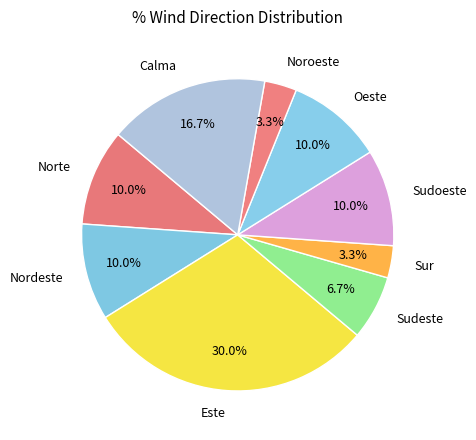

To the nearest percent, what is the difference between the Sudeste and Oeste slice percentages?

3%